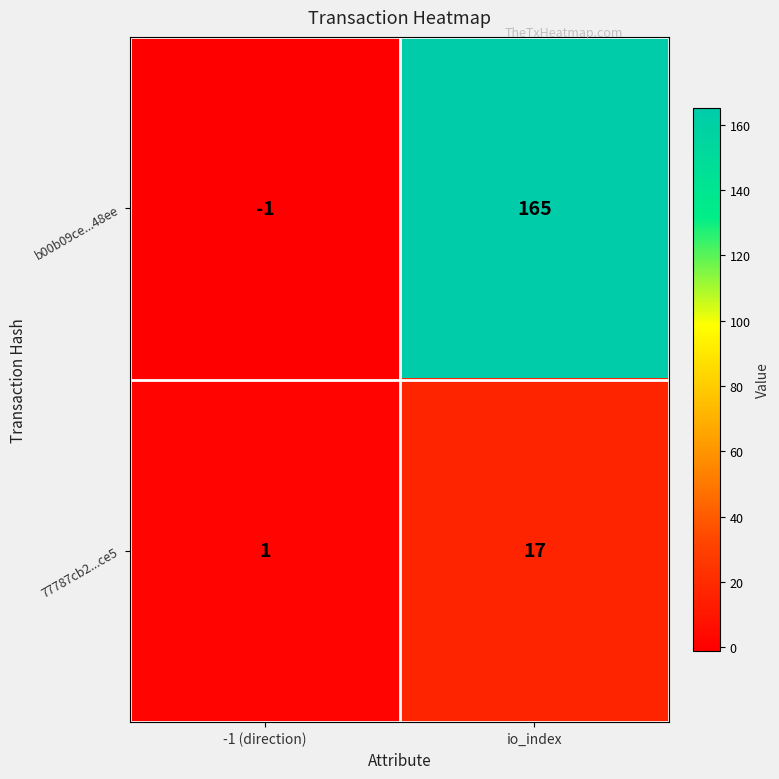

How many distinct data groups are displayed?

2